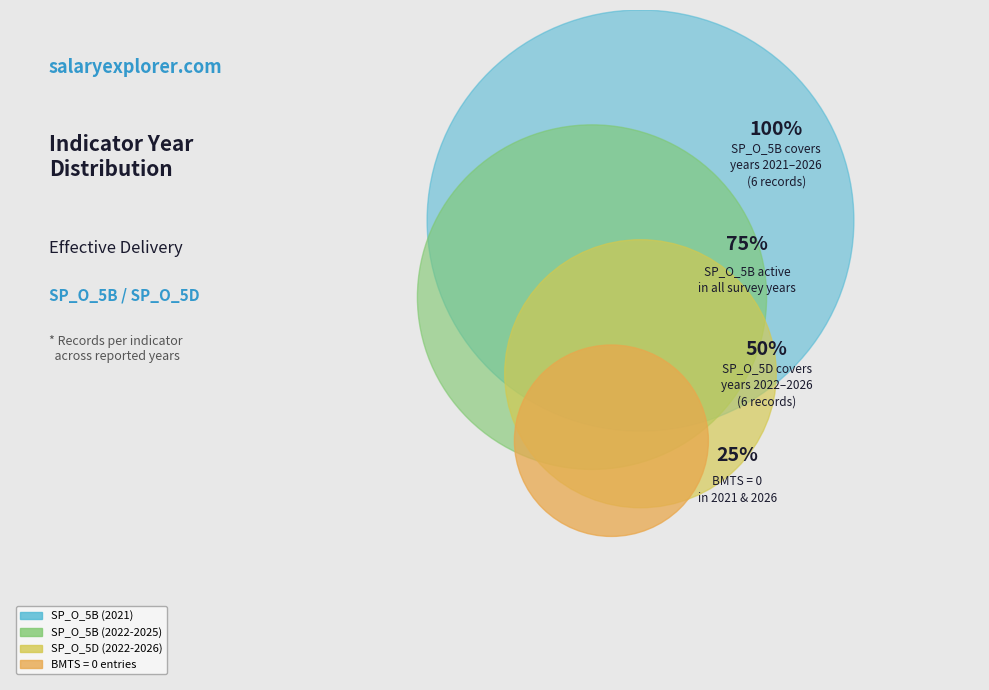

The SP_O_5B slice represents 7% of the pie. True or false?

False